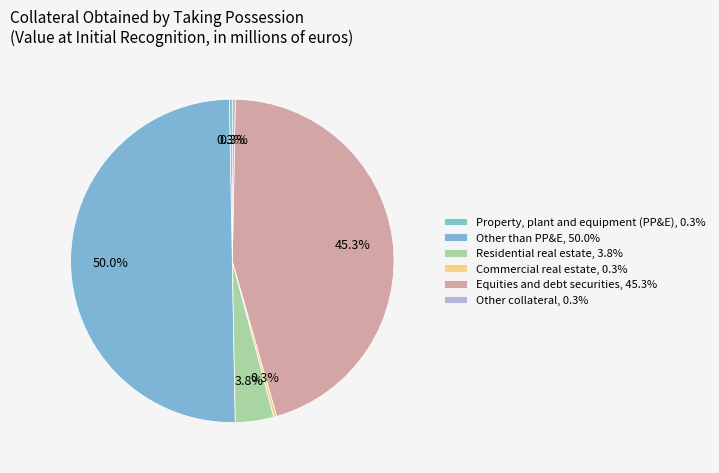

Does Property, plant and equipment (PP&E) represent more than half of the total?

No